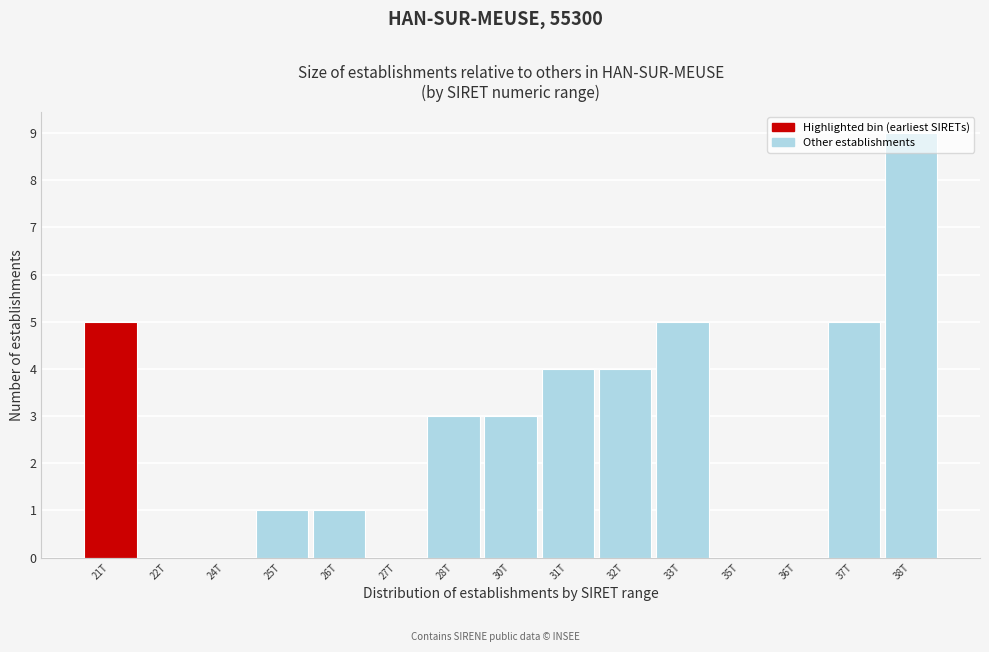

Which has a higher value, 26T or 32T?

32T